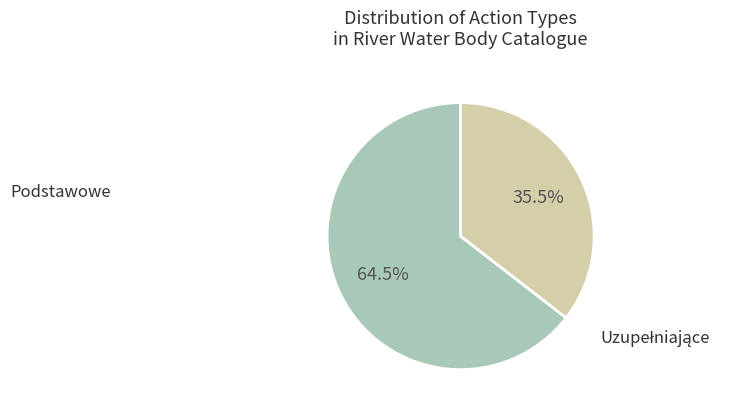

Does any single category account for the majority?

Yes